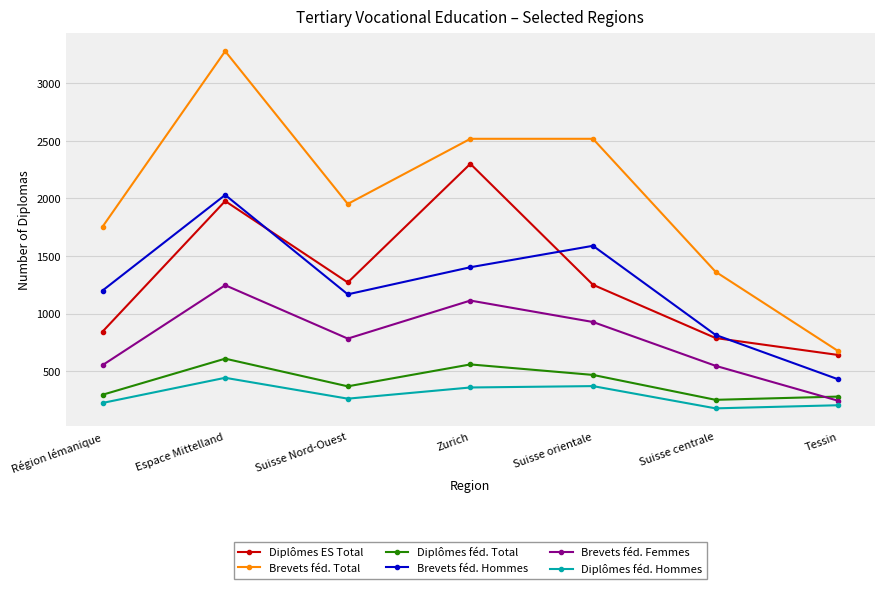

How many lines are shown in the chart?

6